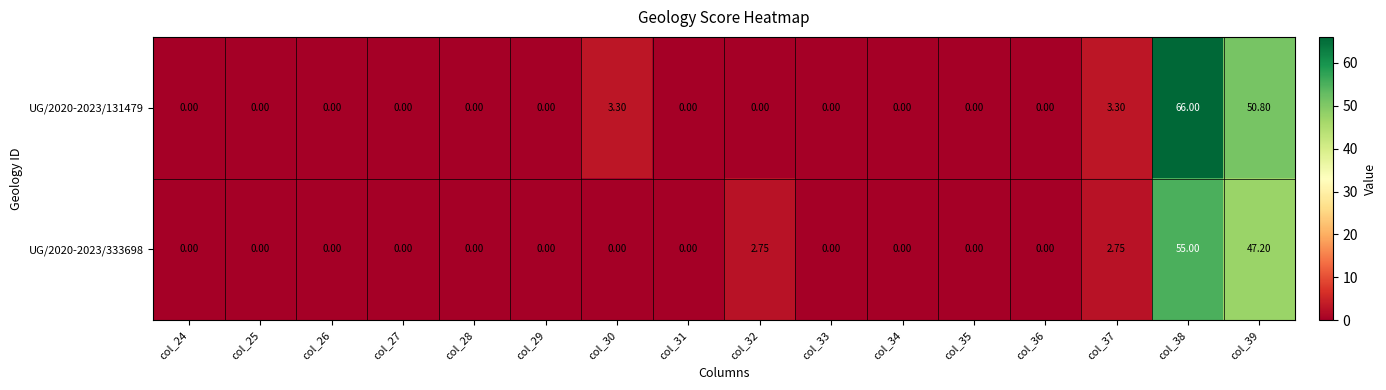

What is the maximum value shown in the chart?

66.0